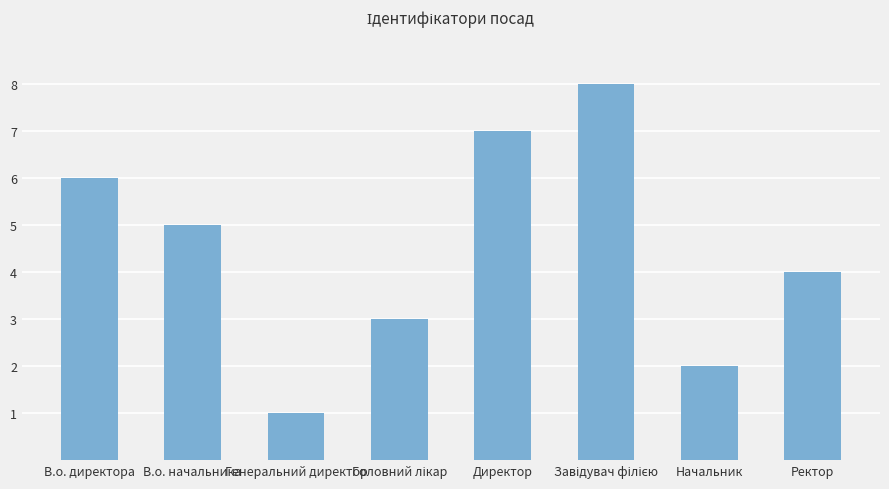

Reading right to left, what are all the values shown in this chart?

4	2	8	7	3	1	5	6